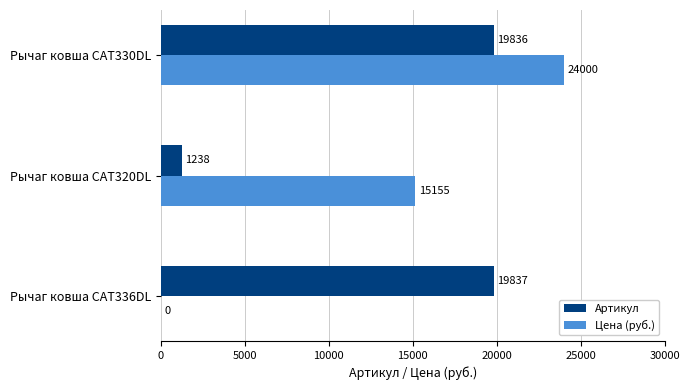

Which category has the highest value in the Цена (руб.) series?

Рычаг ковша CAT330DL